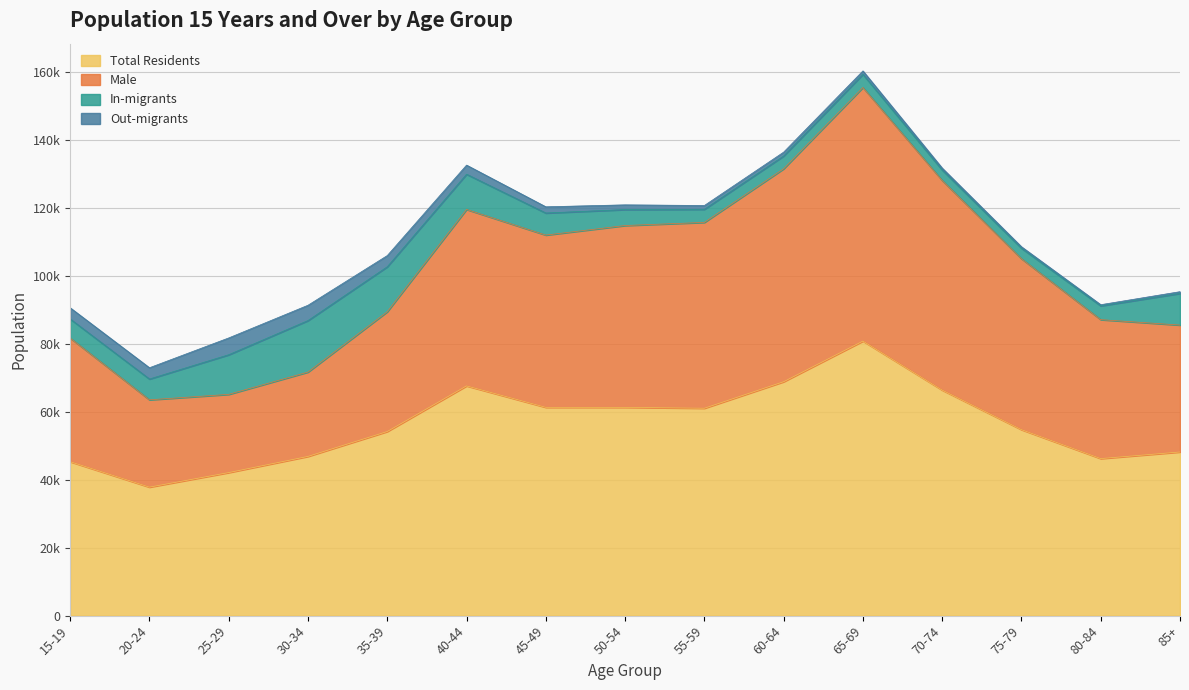

What is the difference between the maximum and minimum values in the Total Residents series?

42968